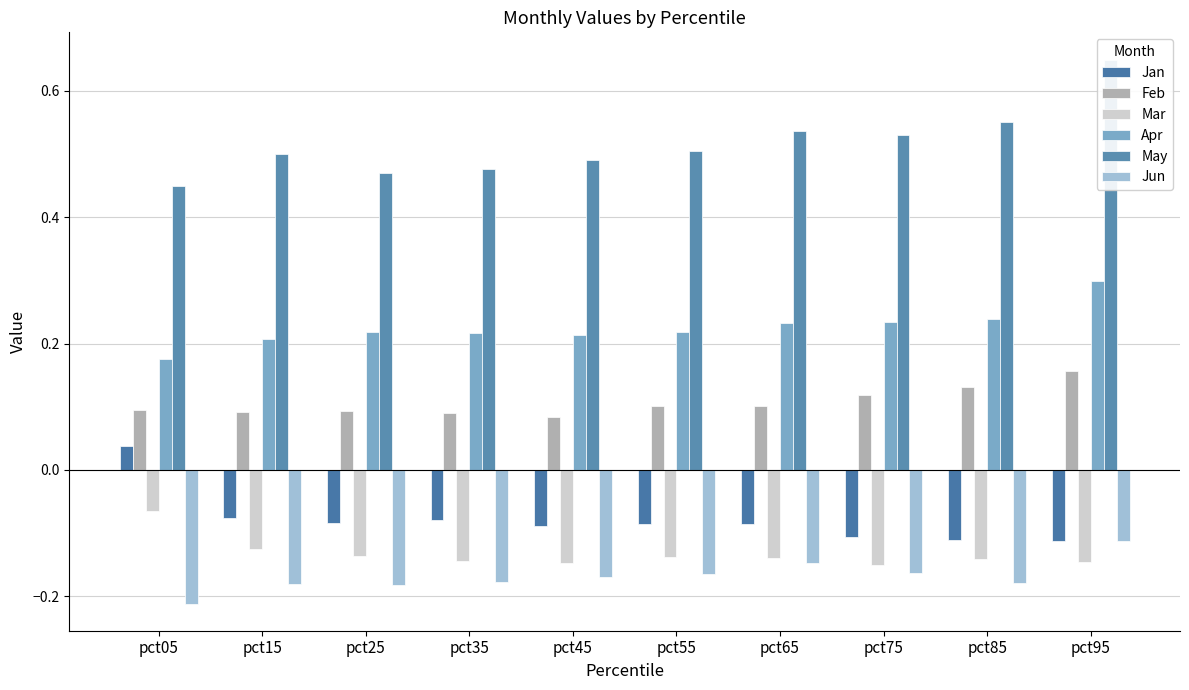

What is the value of the Feb bar at the 6th from the left?

0.1